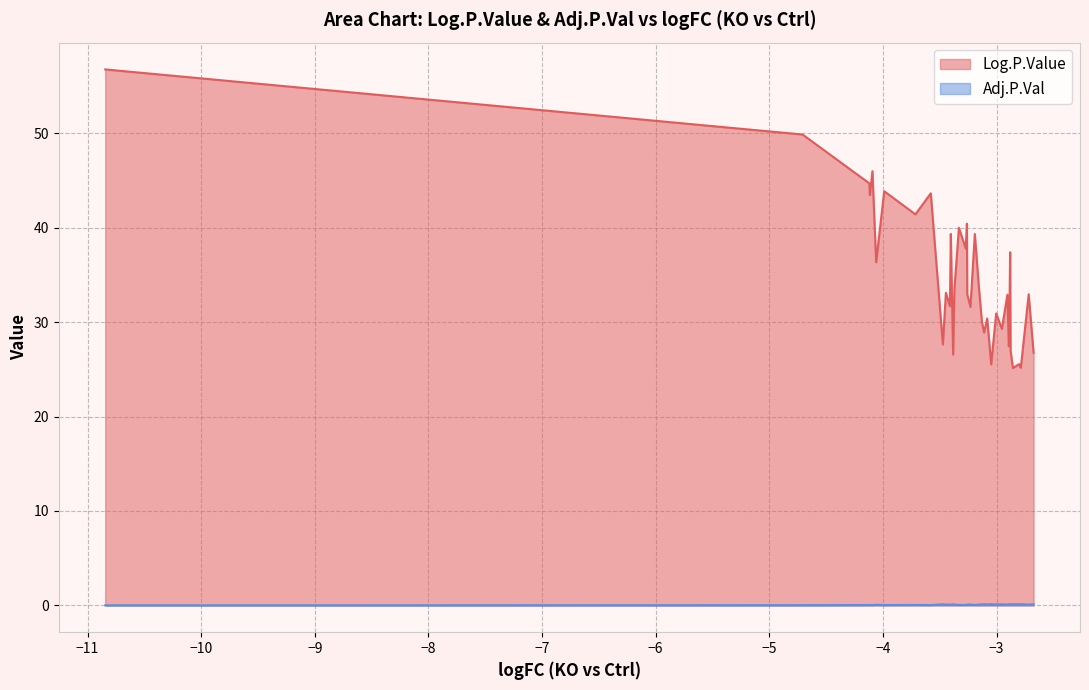

Which series has the largest total across all categories?

Log.P.Value